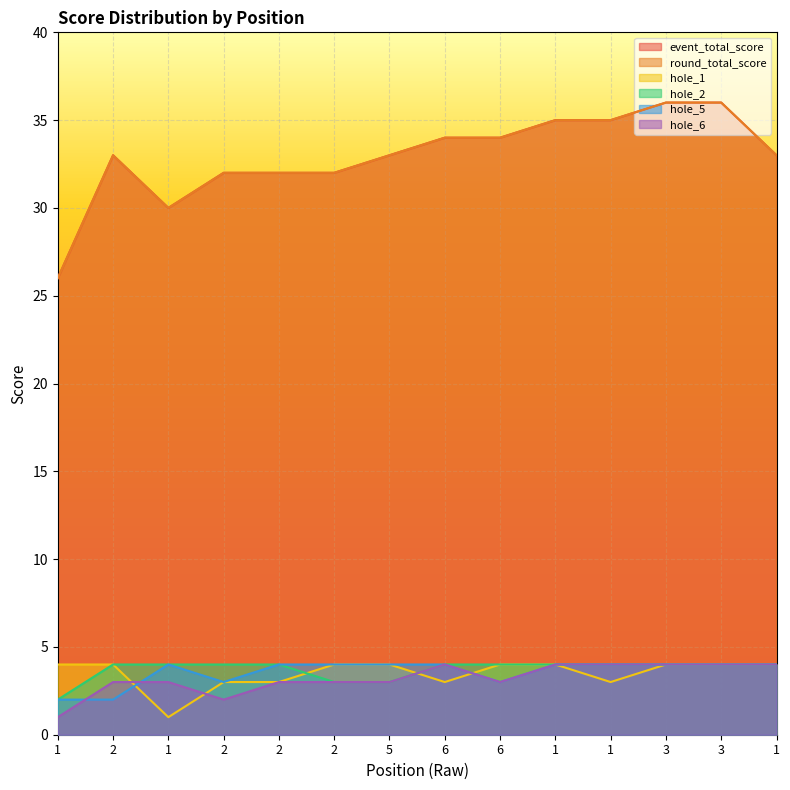

True or false: hole_2 and hole_6 cross at least once.

False